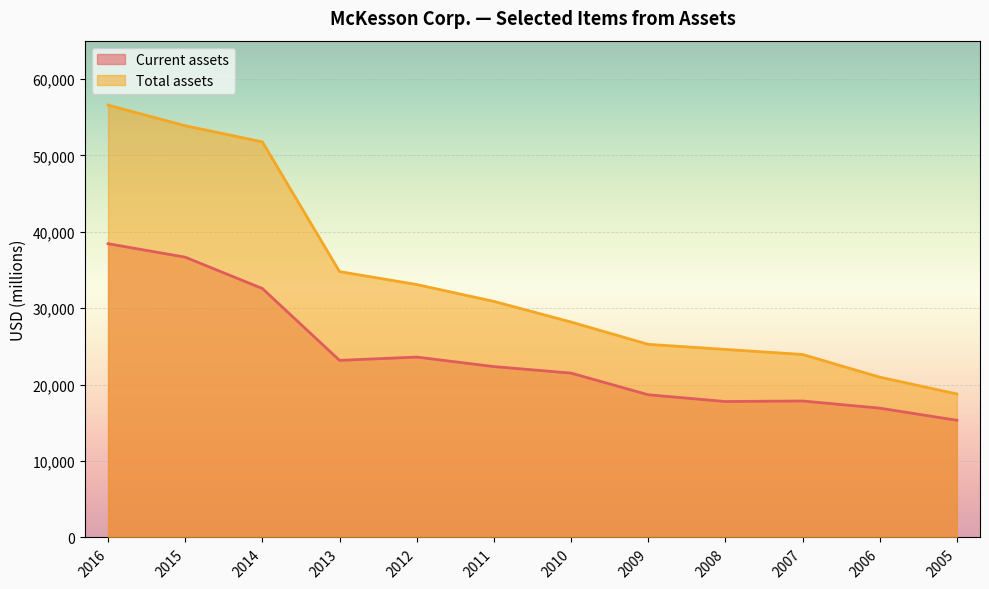

The value of Total assets at 2011 is 30886. True or false?

True